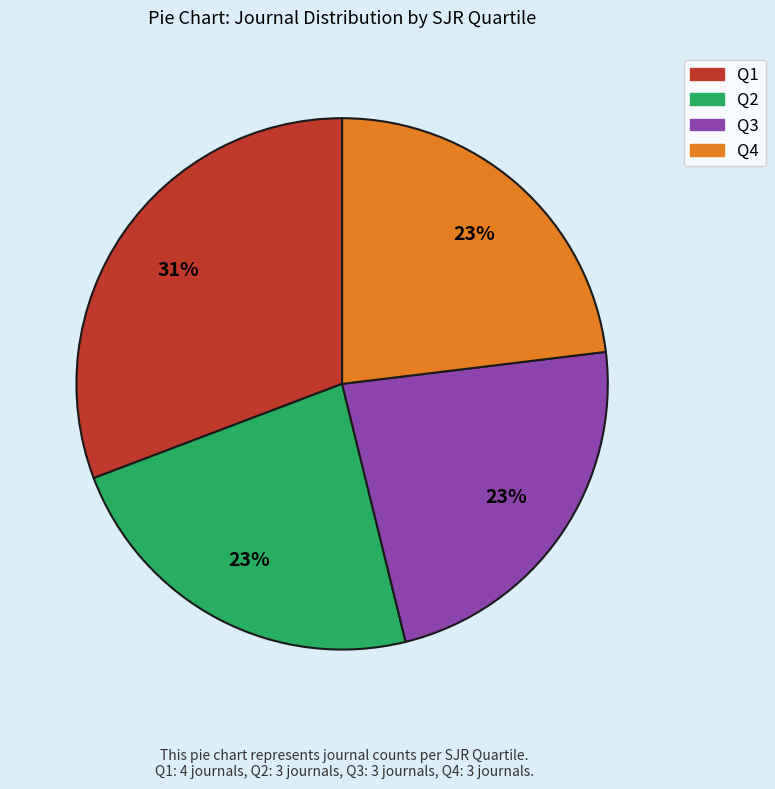

Which slice is the largest?

Q1